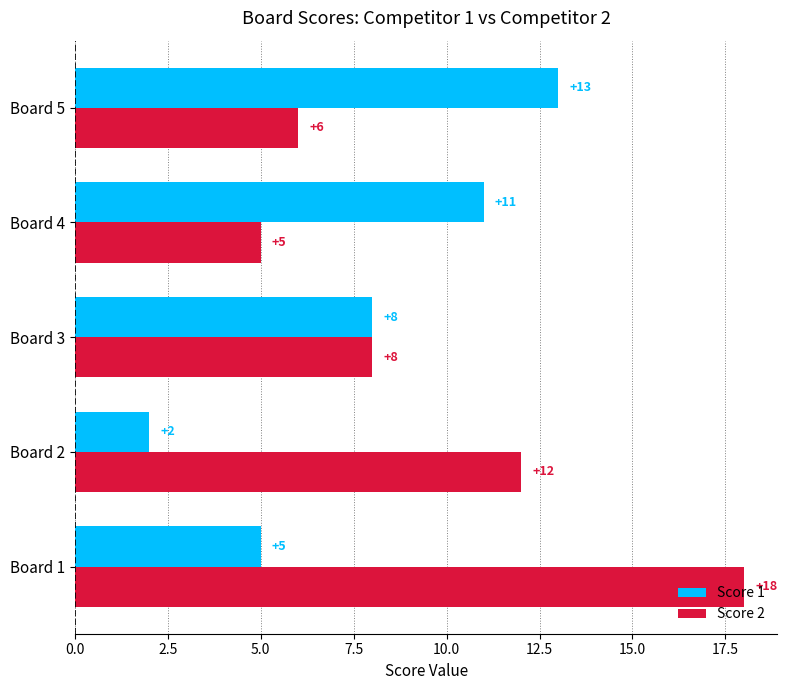

What is the highest value of the Score 2 series?

18